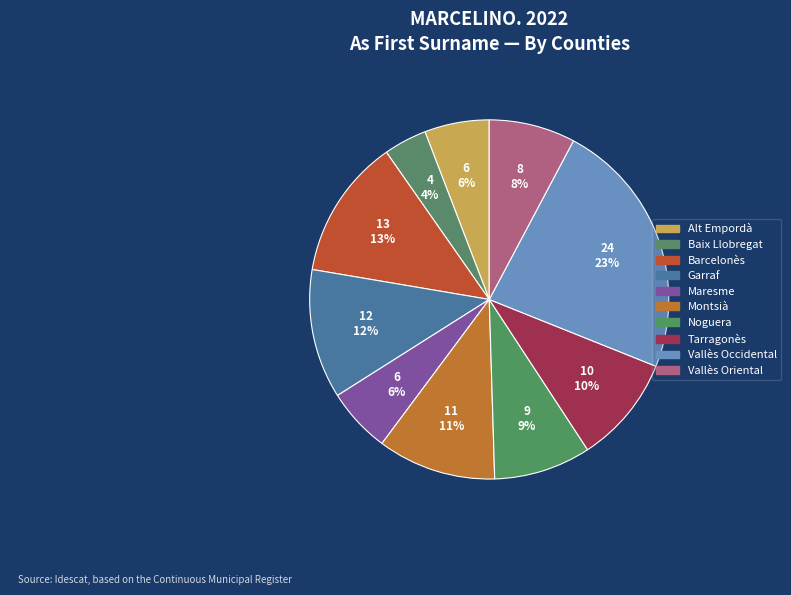

Which category has the smallest portion of the pie?

Baix Llobregat